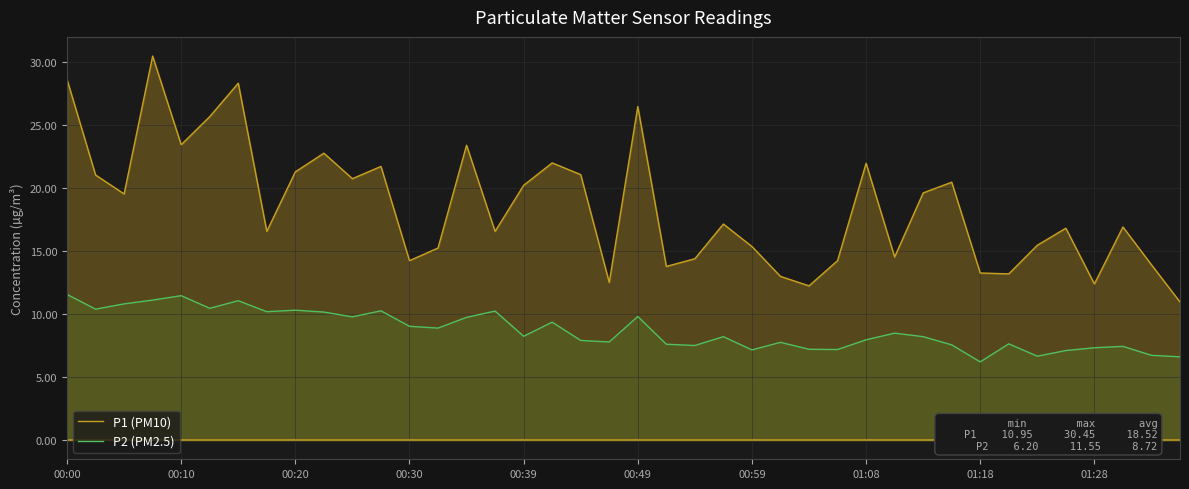

True or false: P2 (PM2.5) and P1 (PM10) intersect in this chart.

False